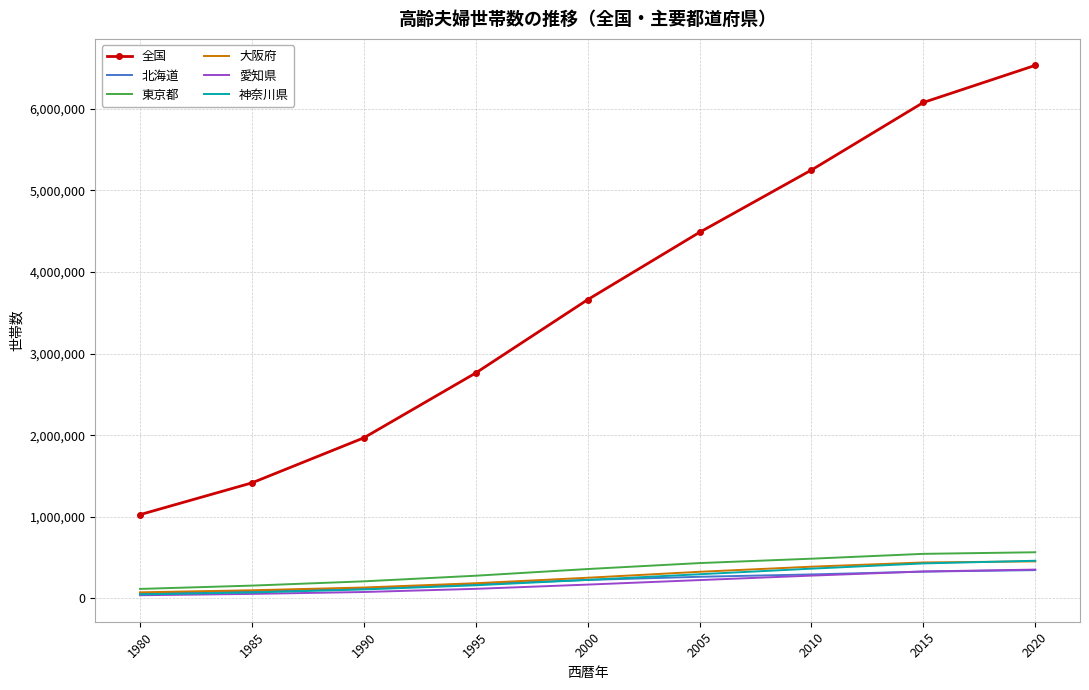

The value of 全国 at 1985 is 1415490. True or false?

True